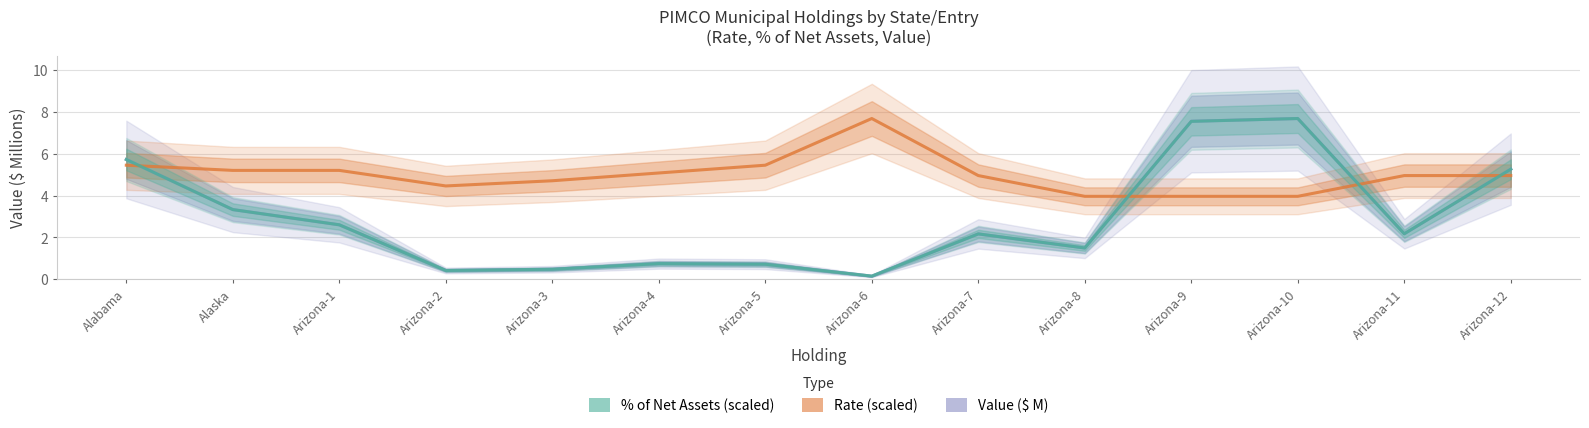

The Rate (scaled) series shows 5.0 at Arizona-11. True or false?

True